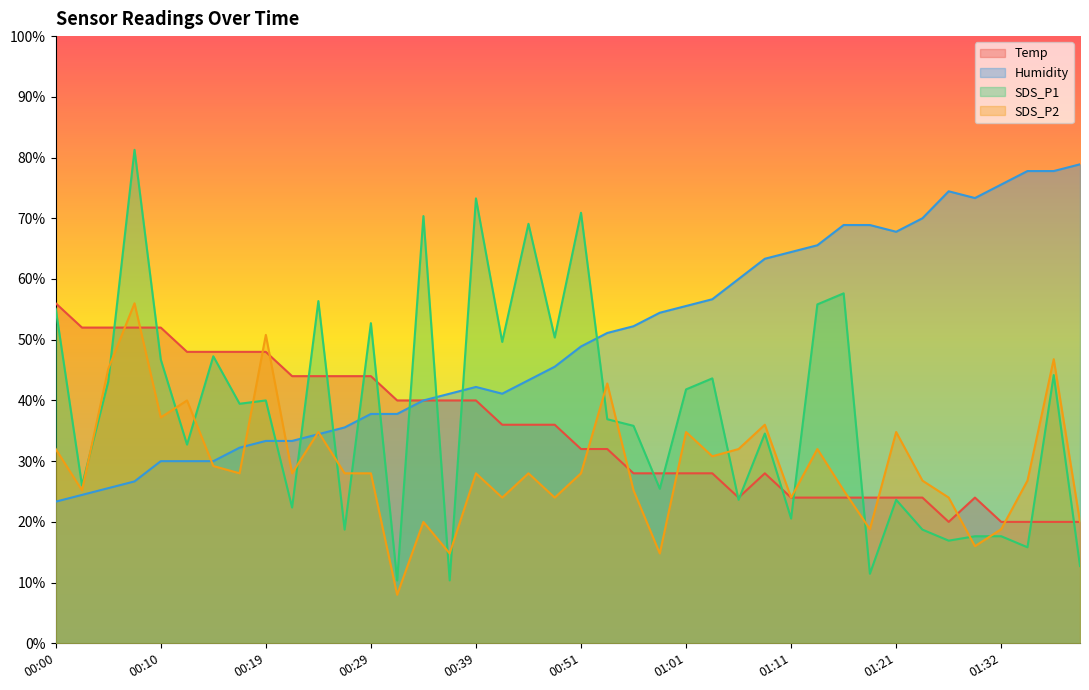

In SDS_P1, how many points are lower than both neighbors (excluding endpoints)?

15